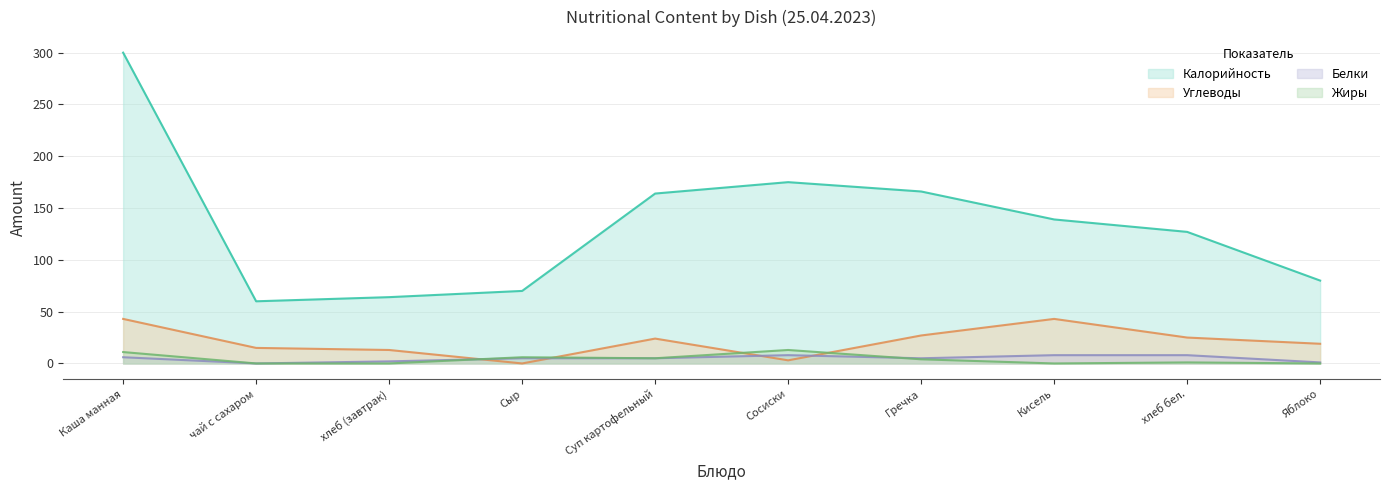

At how many categories does at least one series exceed 206?

1